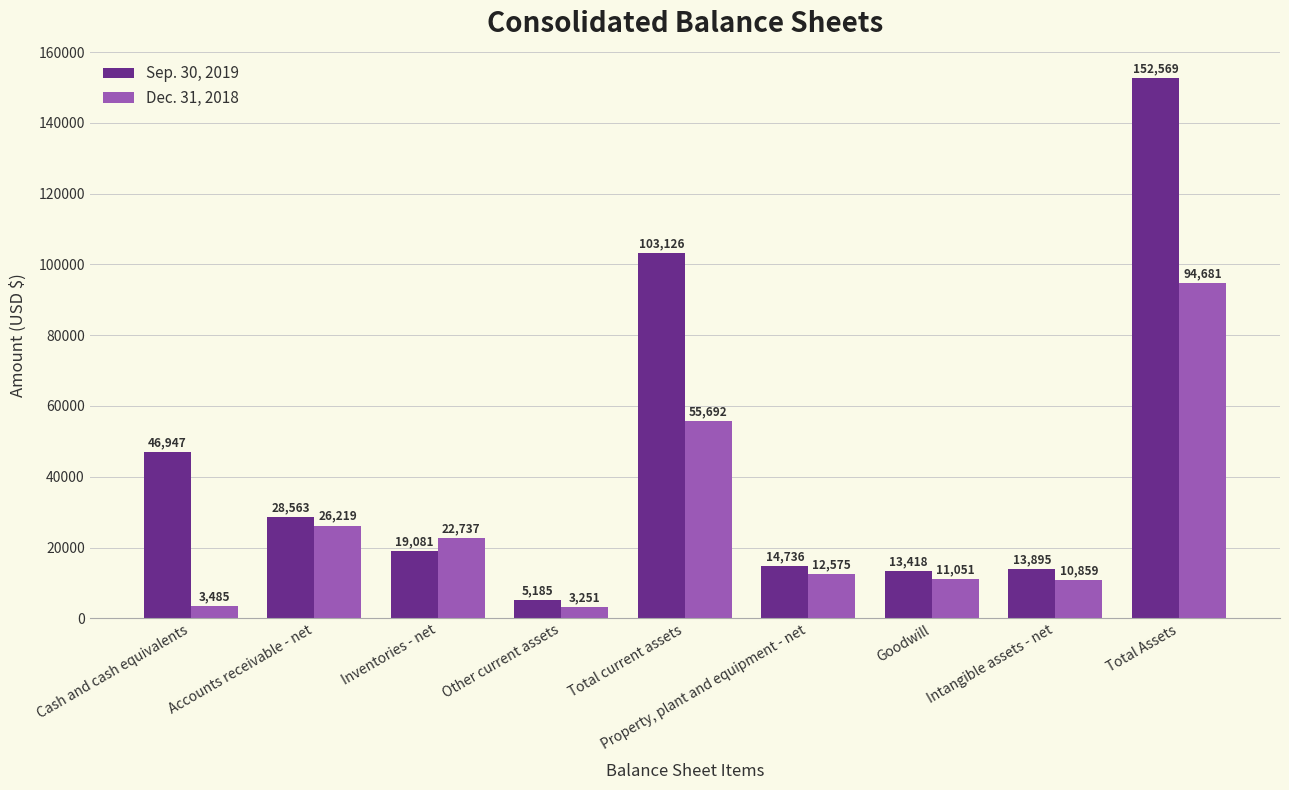

What is the label of the 4th bar from the right?

Property, plant and equipment - net